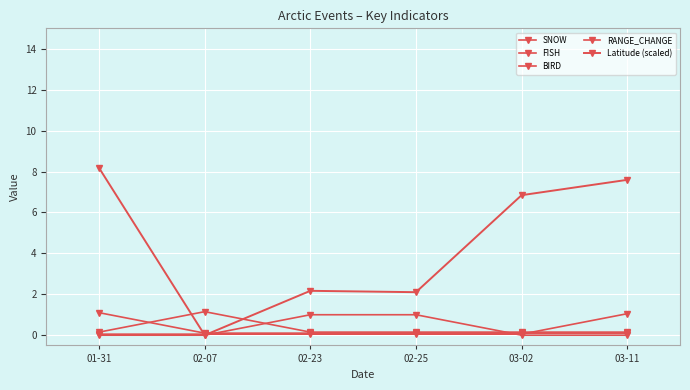

At which category is the sum across all series the highest?

01-31